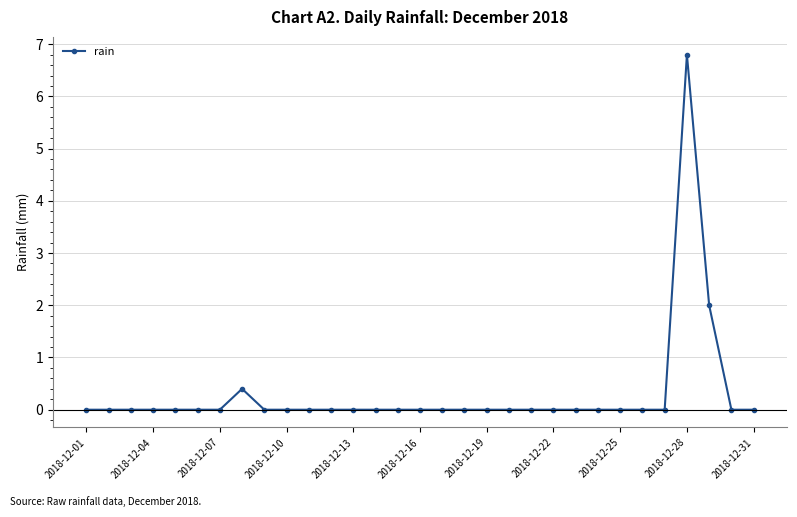

What is the greatest value displayed?

6.8